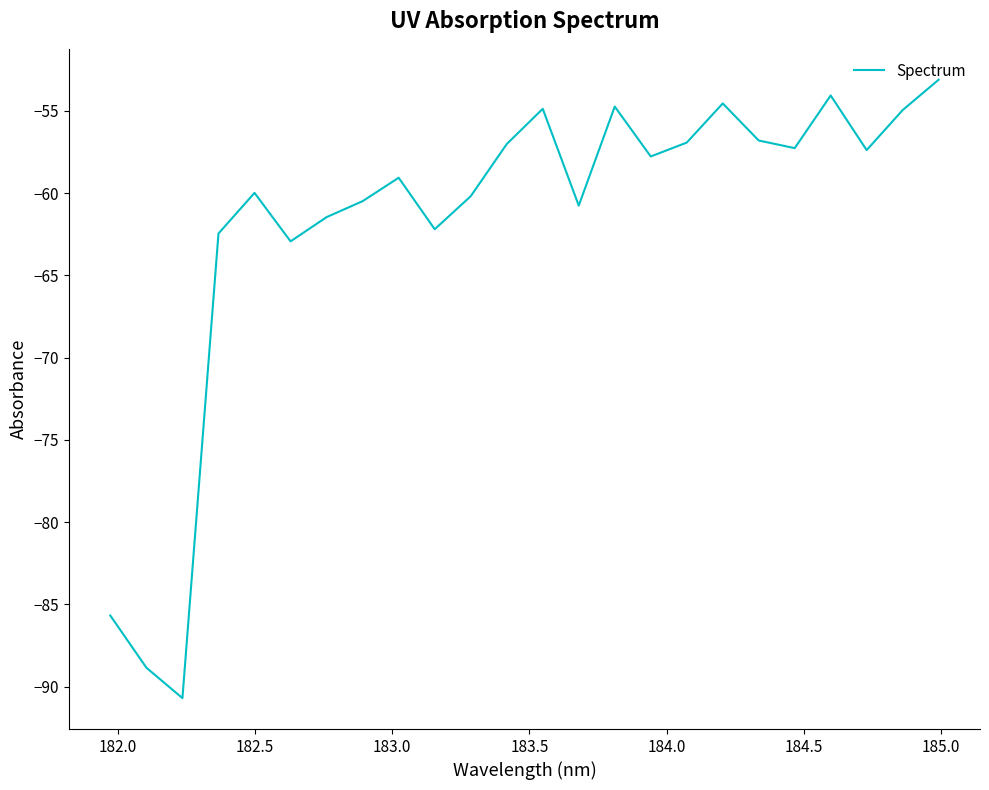

What is the minimum value shown in the chart?

-90.7